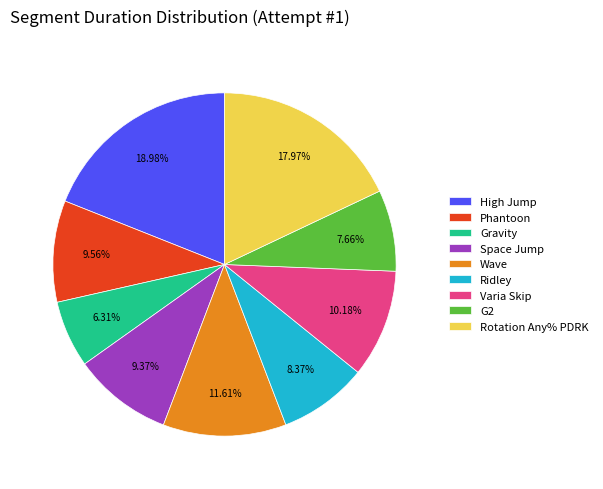

To the nearest percent, what percentage of the pie is G2?

8%